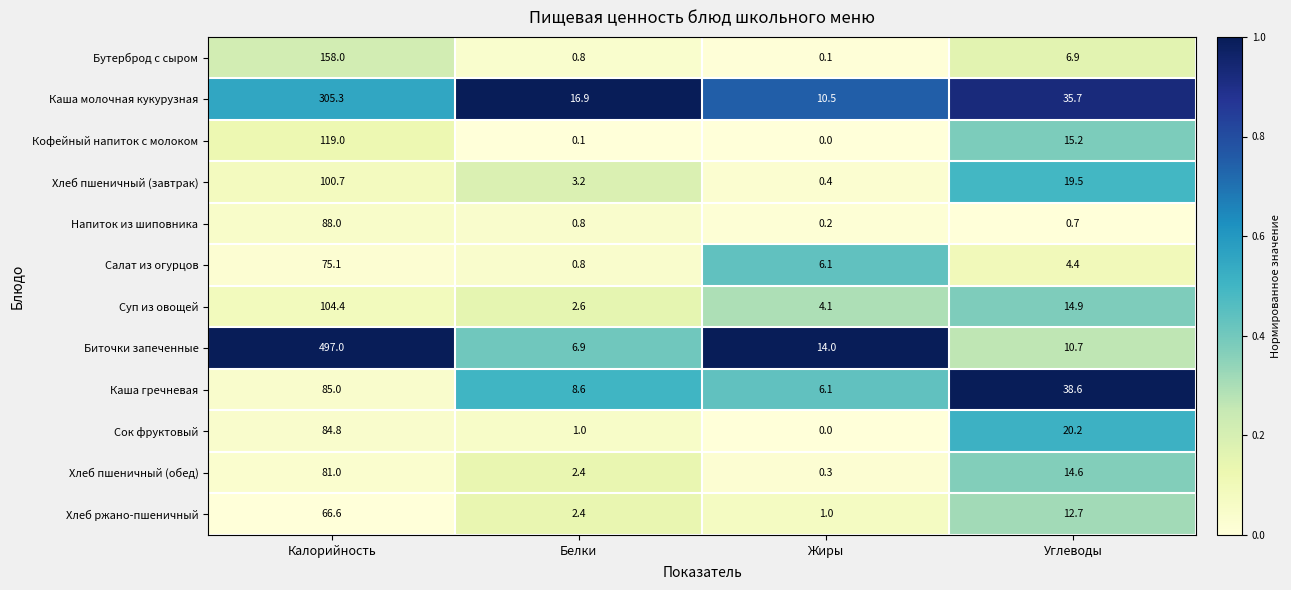

What is the spread (max minus min) of values at Углеводы?

37.9